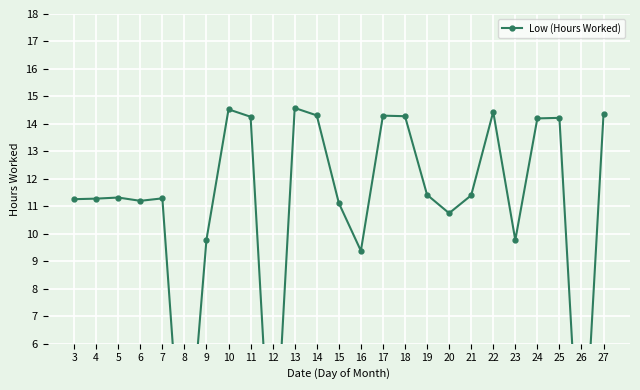

At which category does the chart reach its peak across all series?

13